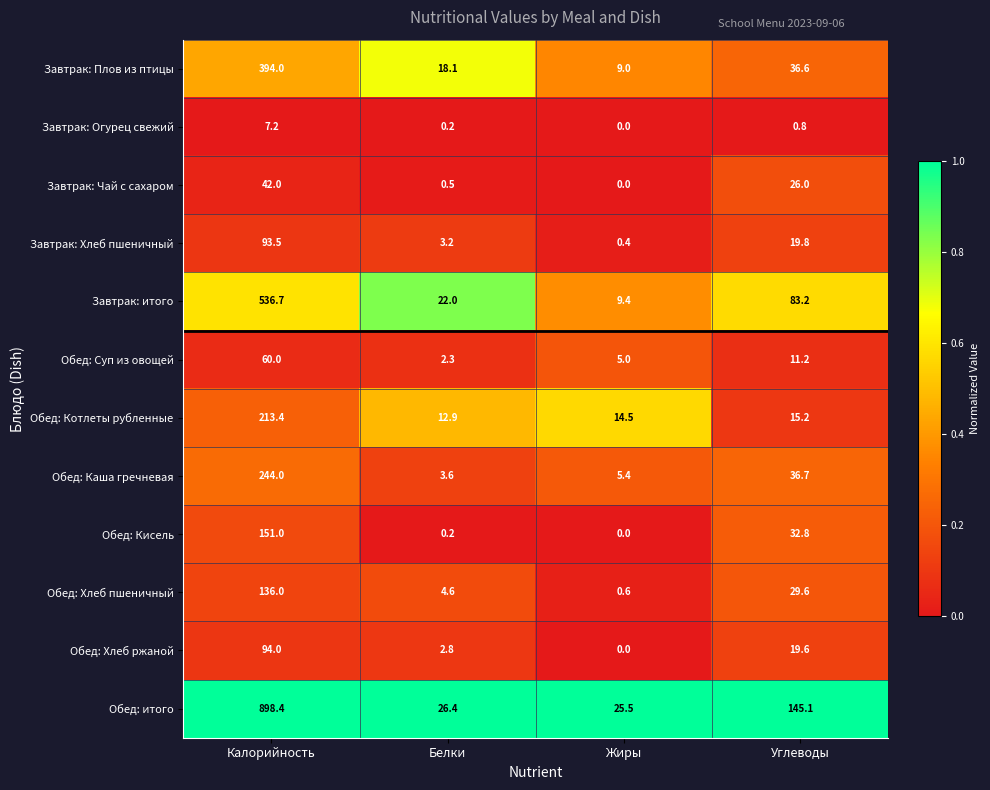

What is the spread (max minus min) of values at Белки?

26.2